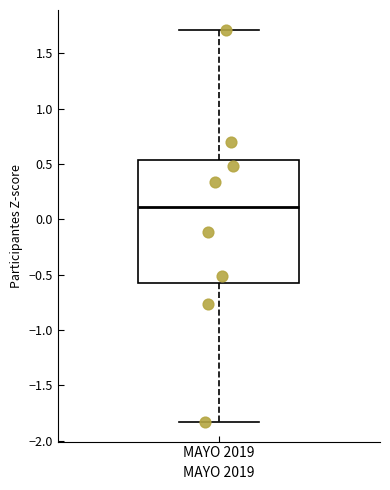

Transcribe this box plot: give where the median line is, the range the box spans, and where the two whiskers end, as read against the y-axis. The values are not printed on the chart, so give them approximately, as read against the axis.

median 0.10, box -0.60 to 0.55, whiskers -1.85 to 1.70